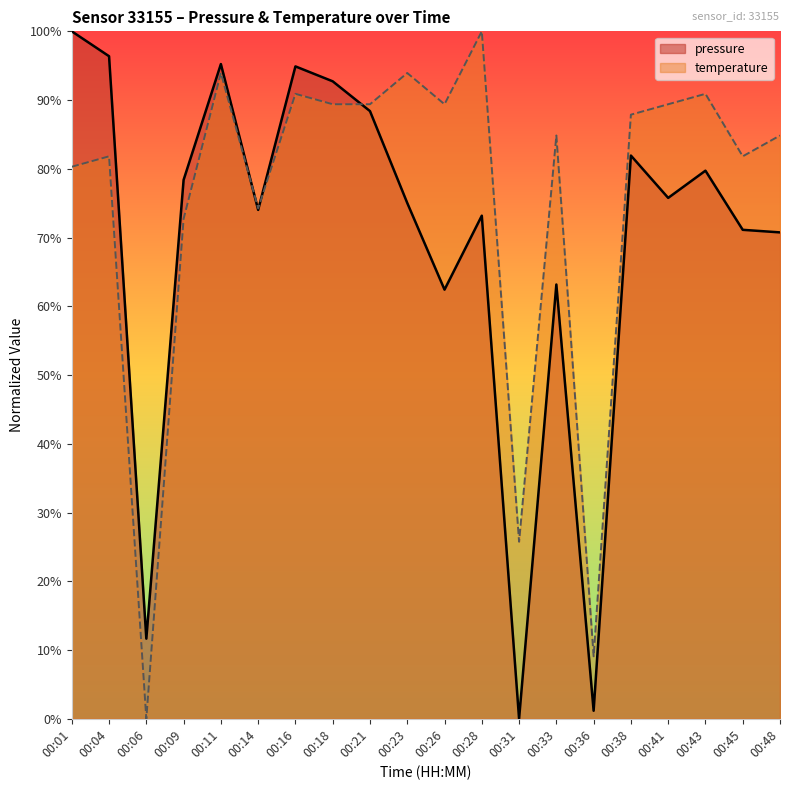

What is the value of the pressure point at the 10th from the left?

75.0